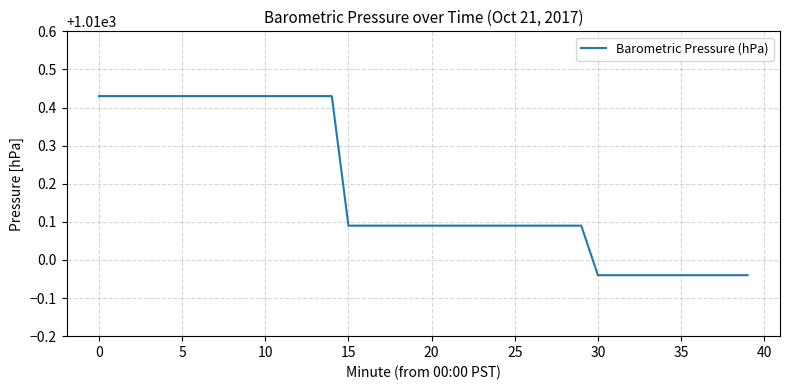

What is the difference between the maximum and minimum values?

0.5